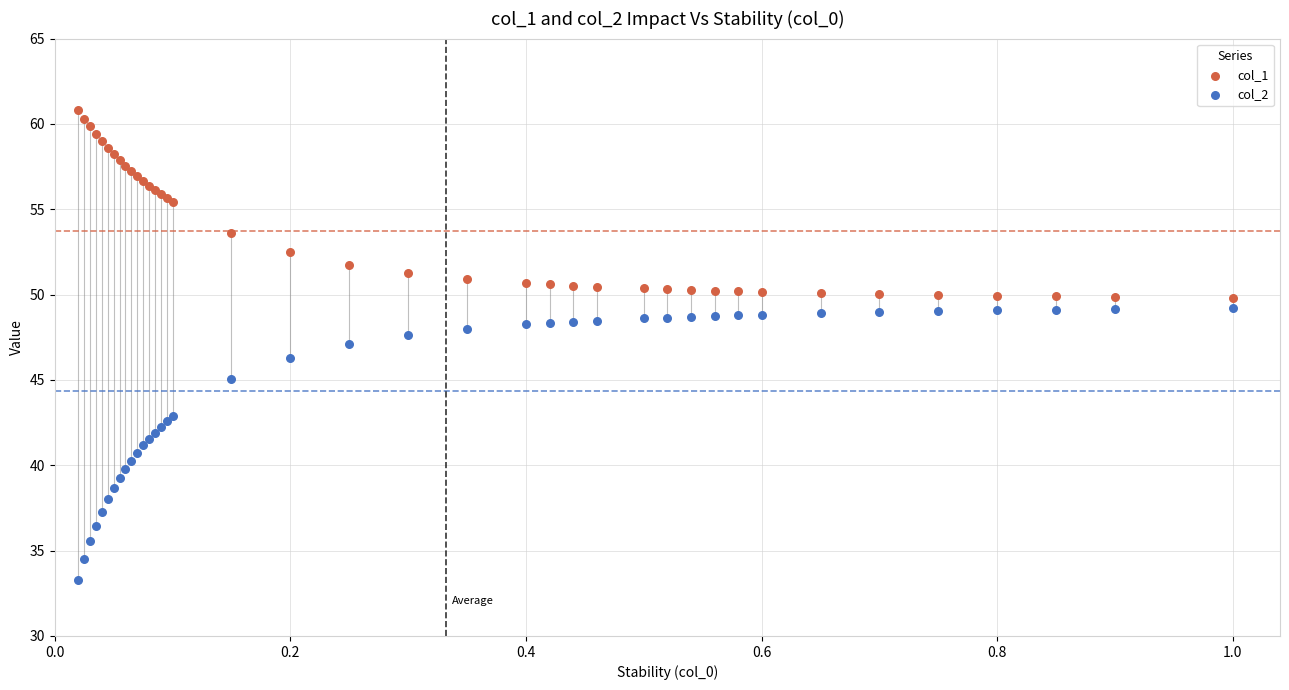

Which series has the widest spread of Y values?

col_2